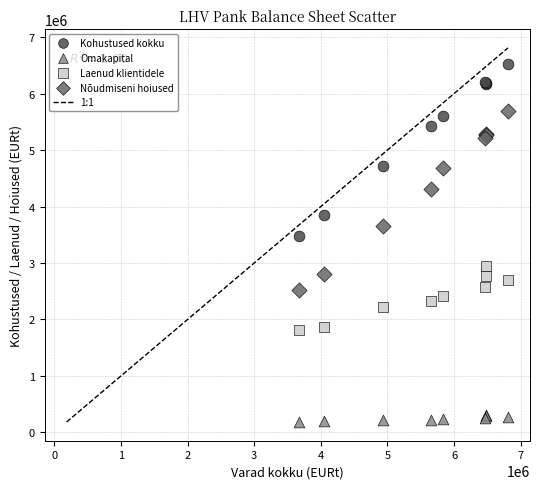

Which series contains the lowest Y value?

Omakapital